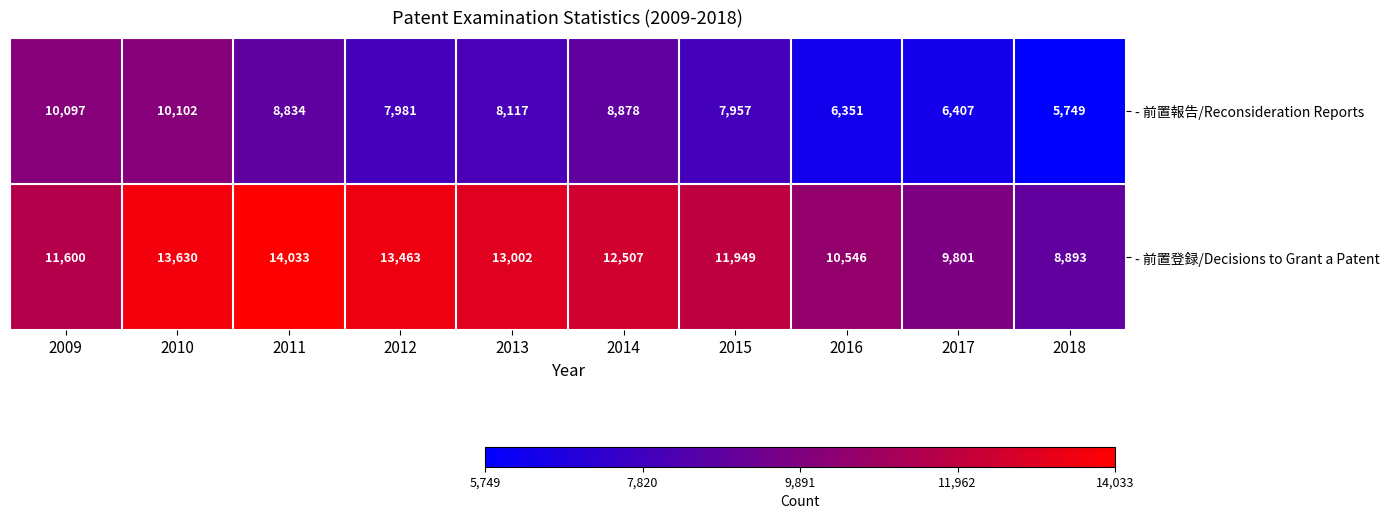

Where does the - 前置報告/Reconsideration Reports series first go above 8117?

2009